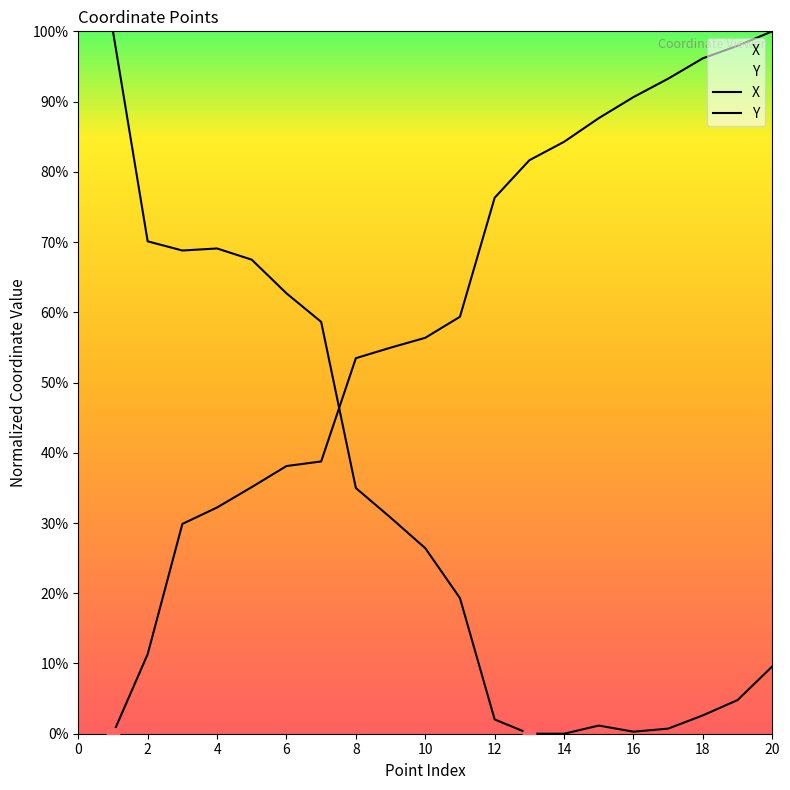

At how many categories does at least one series exceed 76?

10